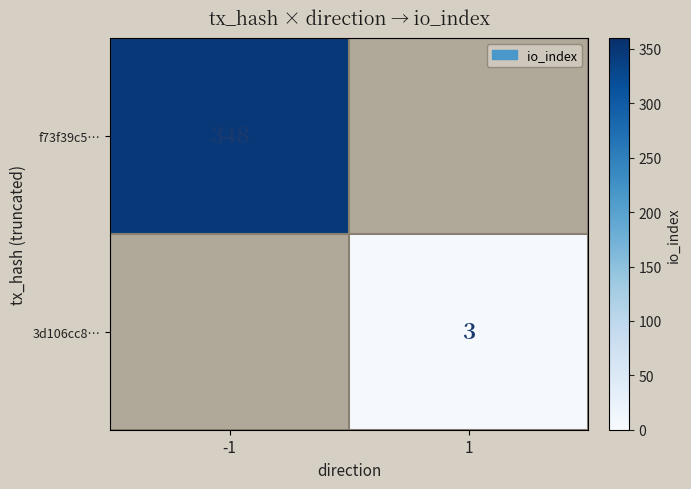

Is the value of f73f39c5… at -1 greater than the value of 3d106cc8… at 1?

Yes